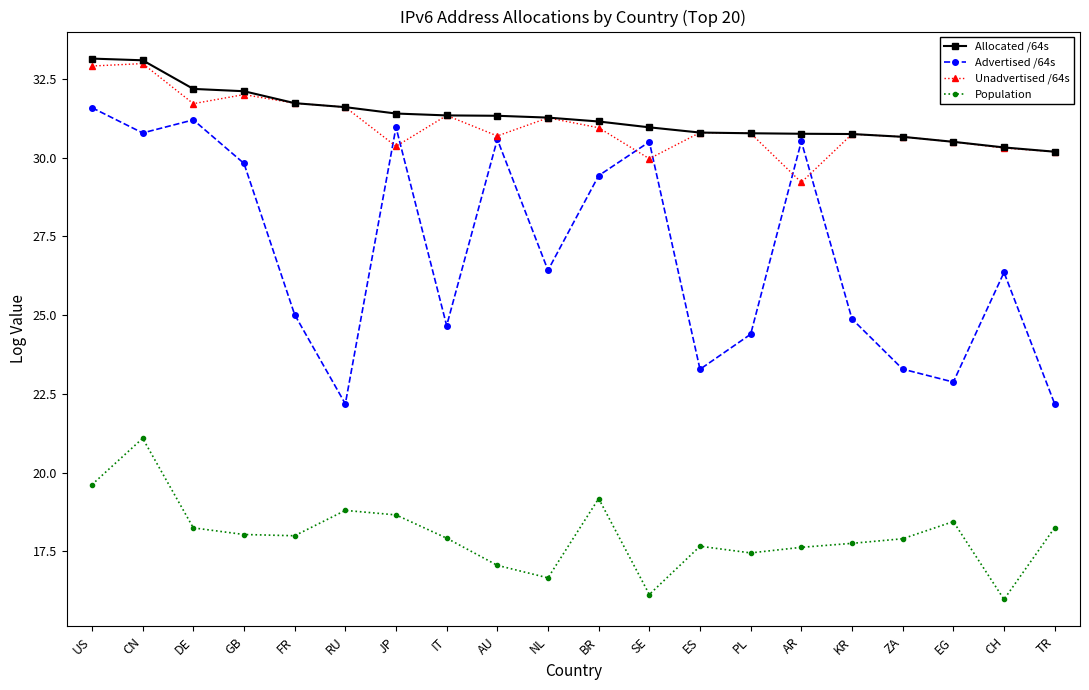

The value of Allocated /64s at BR is 9.5. True or false?

False